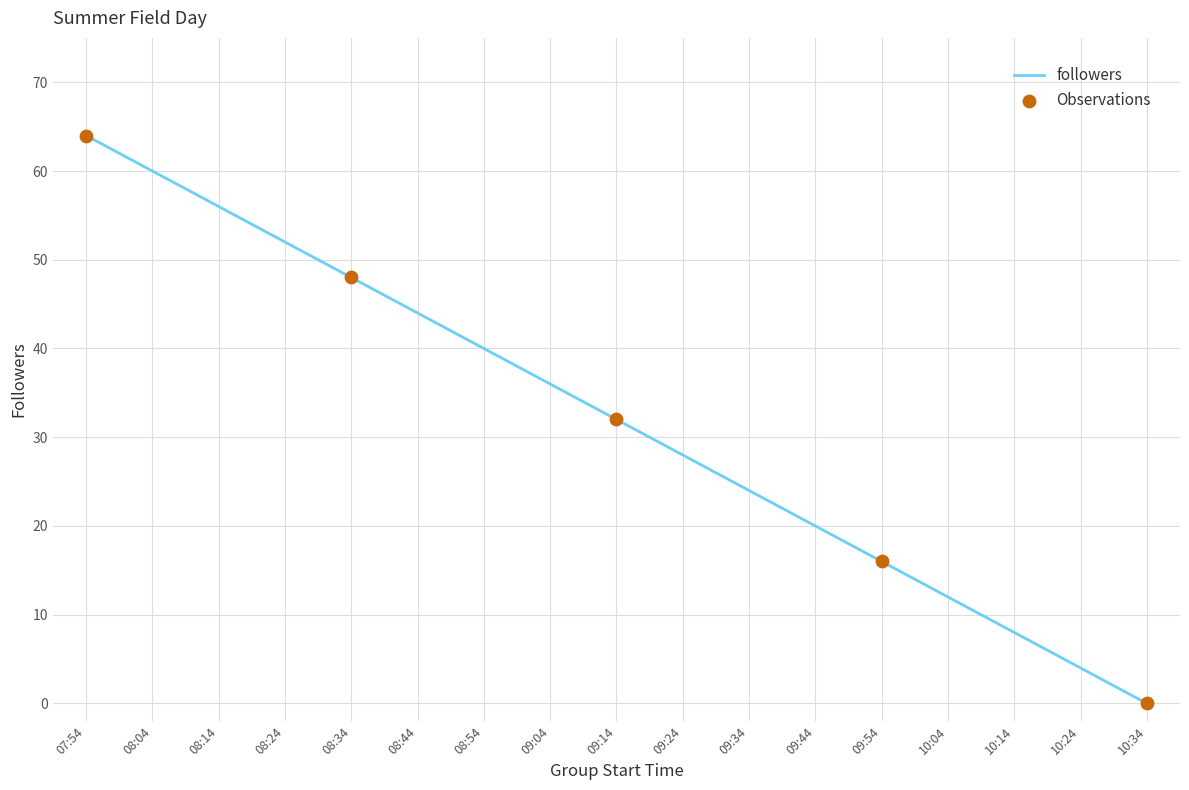

Which has a higher value, 07:54 or 09:44?

07:54